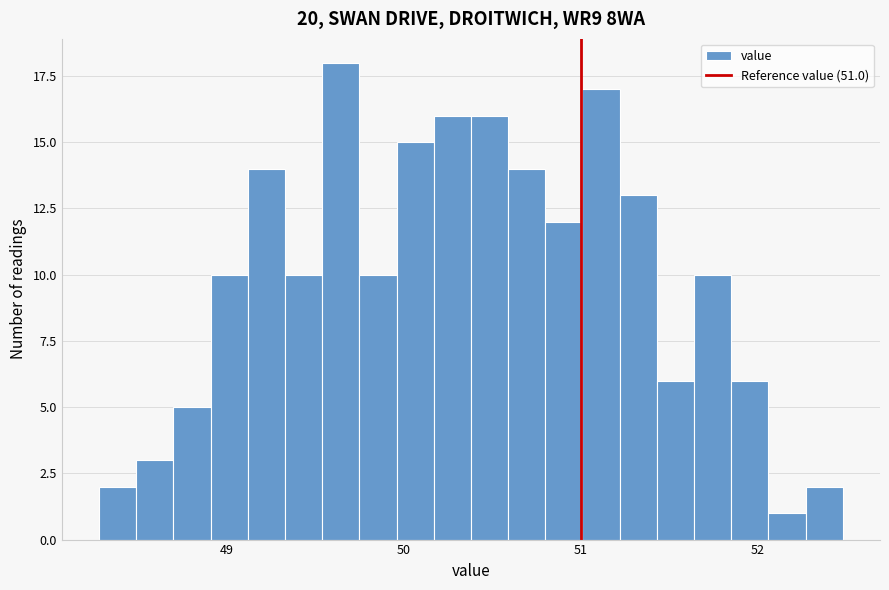

Read against the x-axis, roughly where is the centre of the tallest bar?

49.6